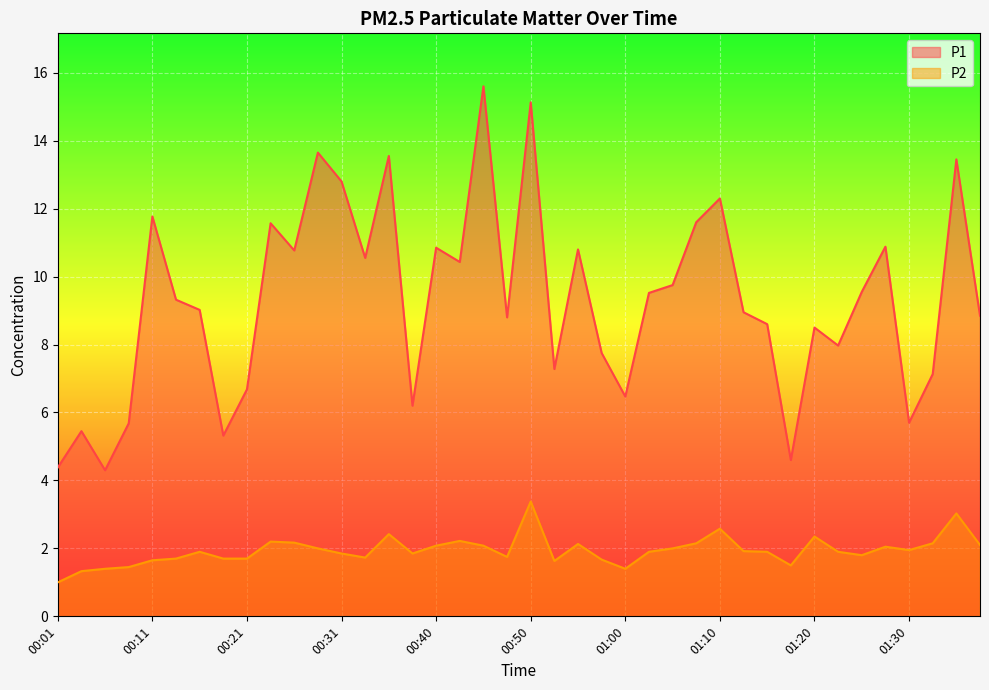

Is it true that P1 equals 11.8 at 00:11?

True